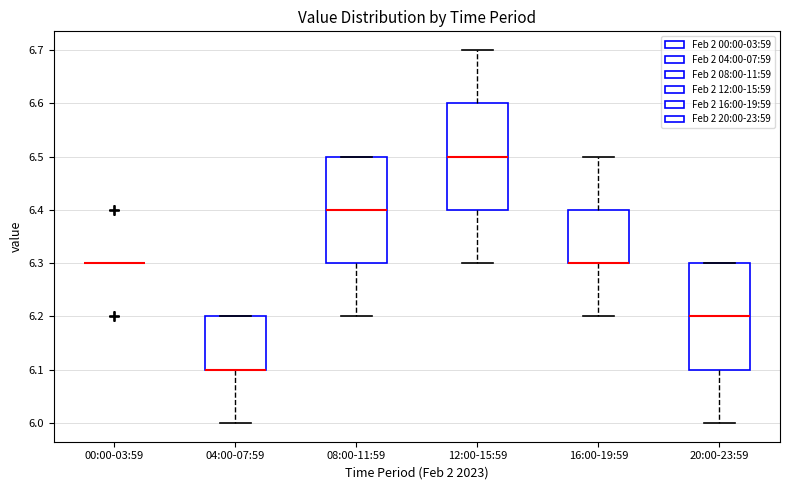

Reading left to right, transcribe this box plot: for each box, give where its median line is, the range the box spans, and where its two whiskers end, as read against the y-axis. The values are not printed on the chart, so give them approximately, as read against the axis.

00:00-03:59: box collapsed to a line at 6.3, whiskers 6.3 to 6.3
04:00-07:59: median 6.1 (drawn on the box's lower edge), box 6.1 to 6.2, whiskers 6.0 to 6.2
08:00-11:59: median 6.4, box 6.3 to 6.5, whiskers 6.2 to 6.5
12:00-15:59: median 6.5, box 6.4 to 6.6, whiskers 6.3 to 6.7
16:00-19:59: median 6.3 (drawn on the box's lower edge), box 6.3 to 6.4, whiskers 6.2 to 6.5
20:00-23:59: median 6.2, box 6.1 to 6.3, whiskers 6.0 to 6.3